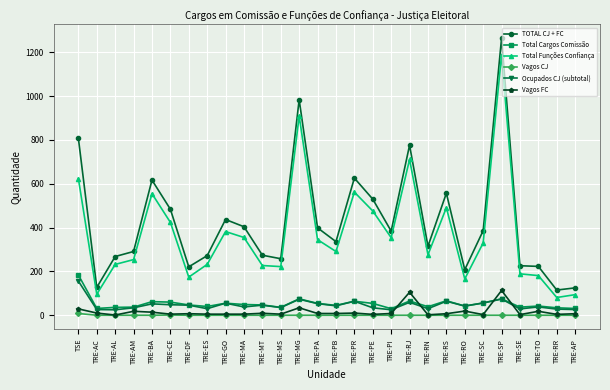

What position from the right is TRE-RO?

7